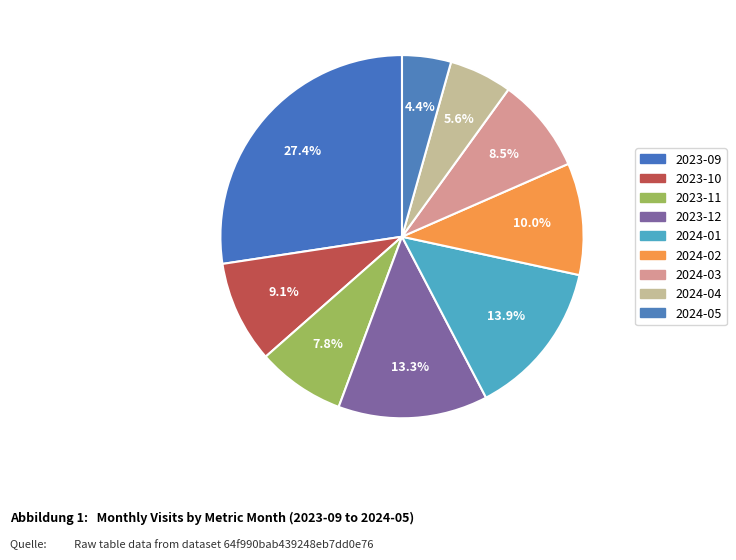

Does any single category account for the majority?

No